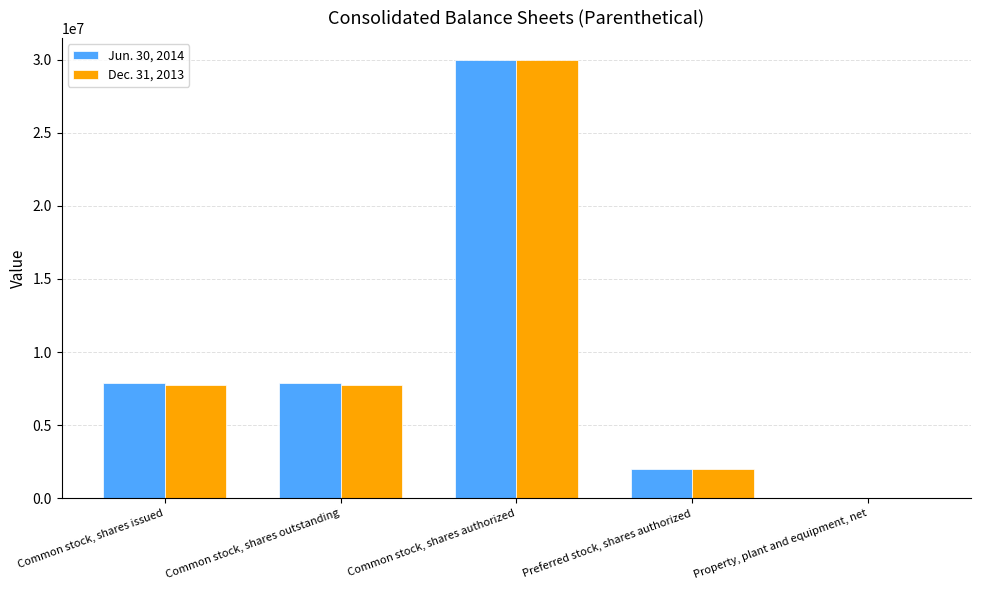

Count the number of data series in this chart.

2